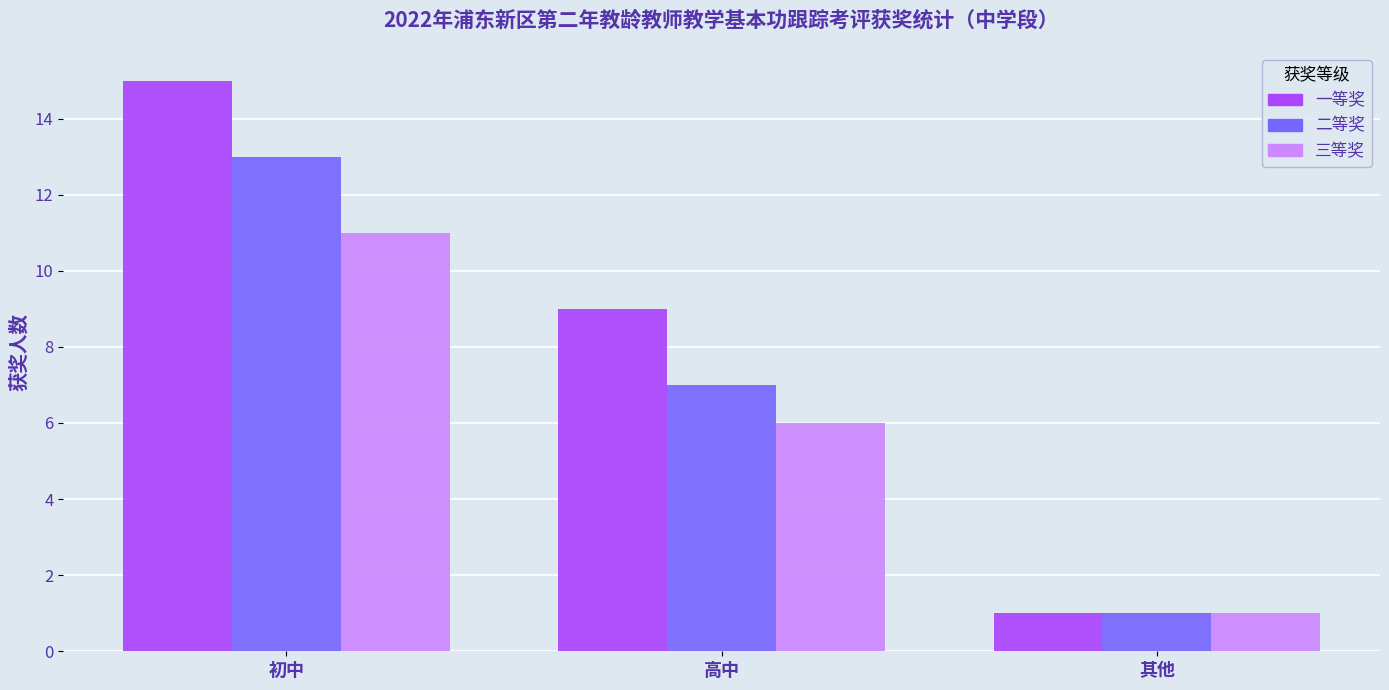

What is the spread (max minus min) of values at 高中?

3